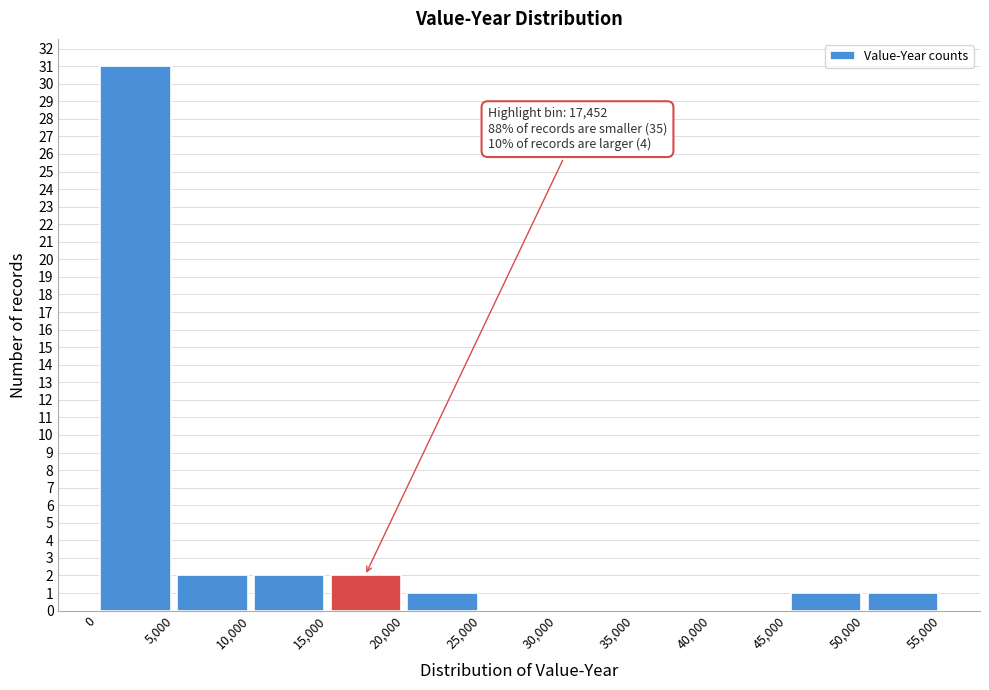

Which range on the x-axis has the tallest bar?

0 to 5,000